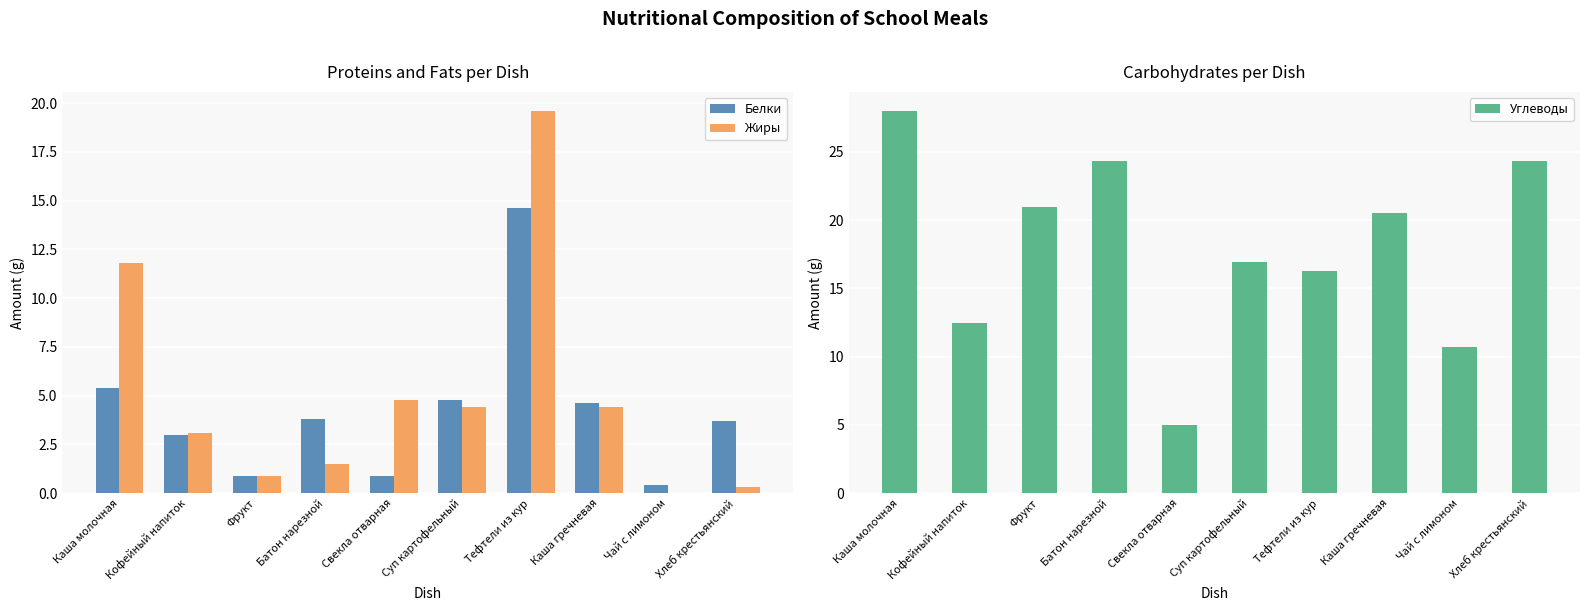

At which label does Жиры first exceed 4?

Каша молочная